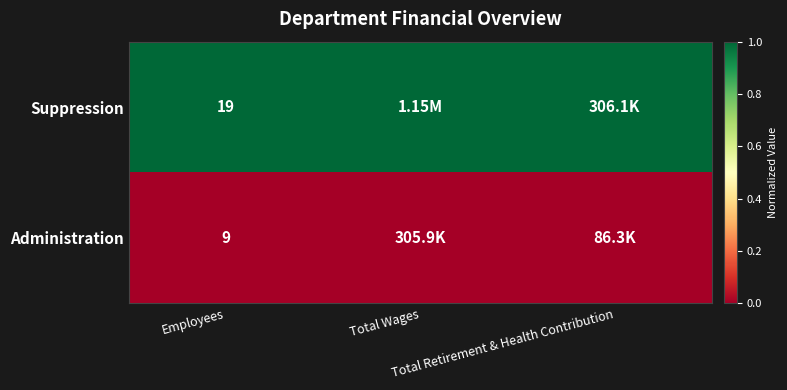

At how many categories does at least one series exceed 0?

3